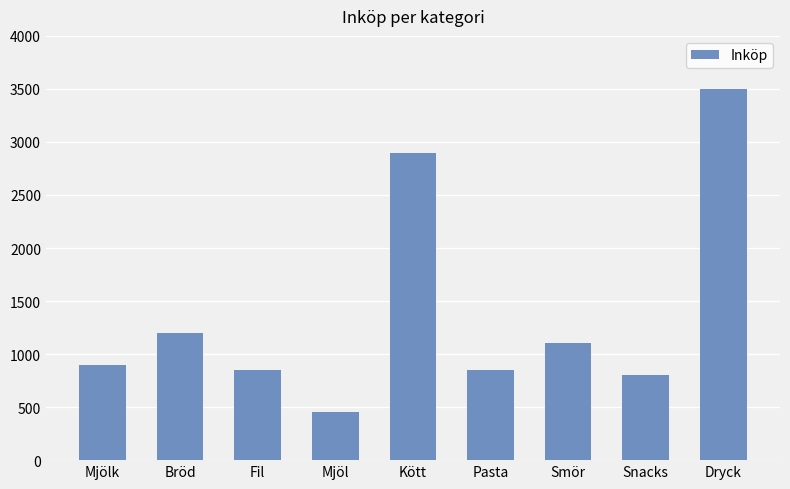

Read the value at Dryck, to the nearest 100.

3500